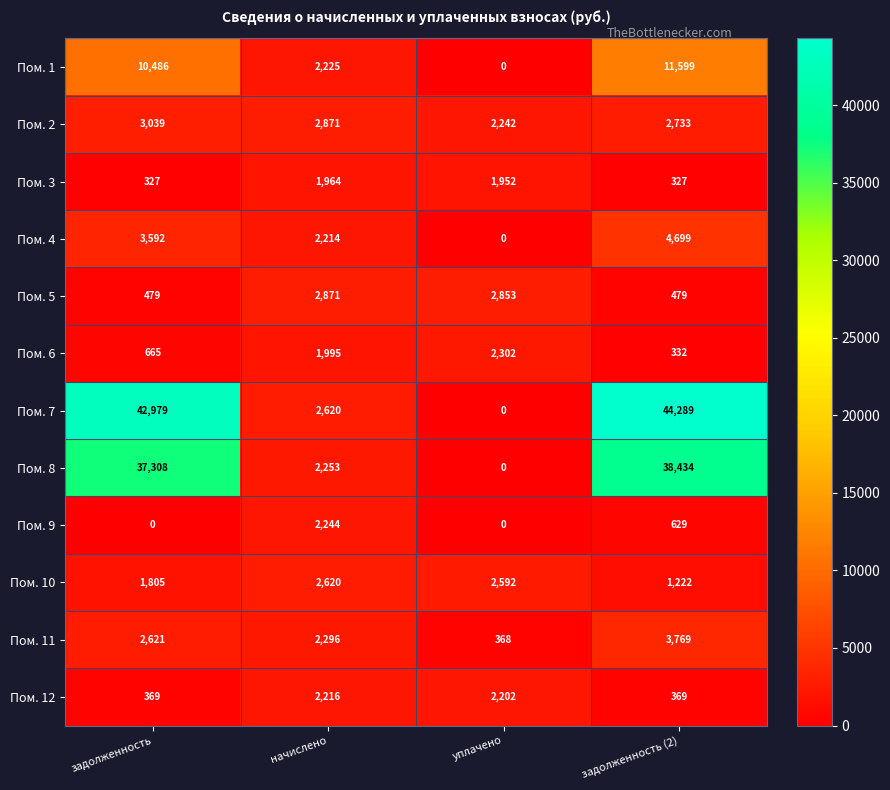

Rank the series by their maximum value, from highest to lowest.

Пом. 7, Пом. 8, Пом. 1, Пом. 4, Пом. 11, Пом. 2, Пом. 5, Пом. 10, Пом. 6, Пом. 9, Пом. 12, Пом. 3